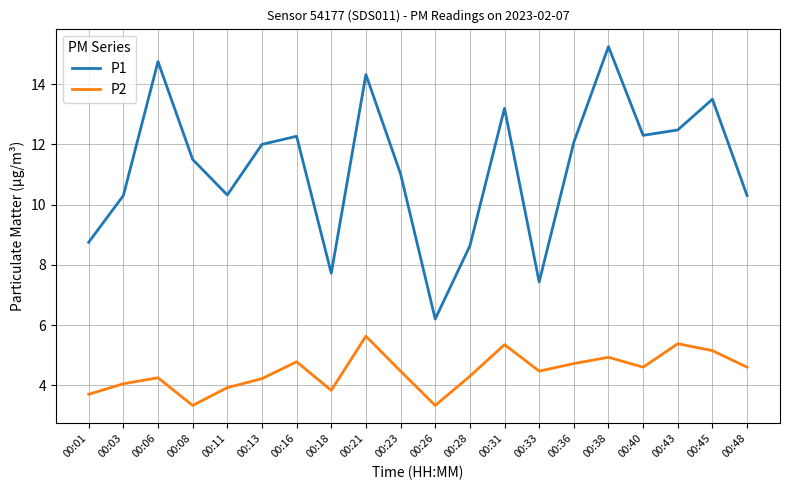

What is the difference between the P1 values at 00:45 and 00:48?

3.2